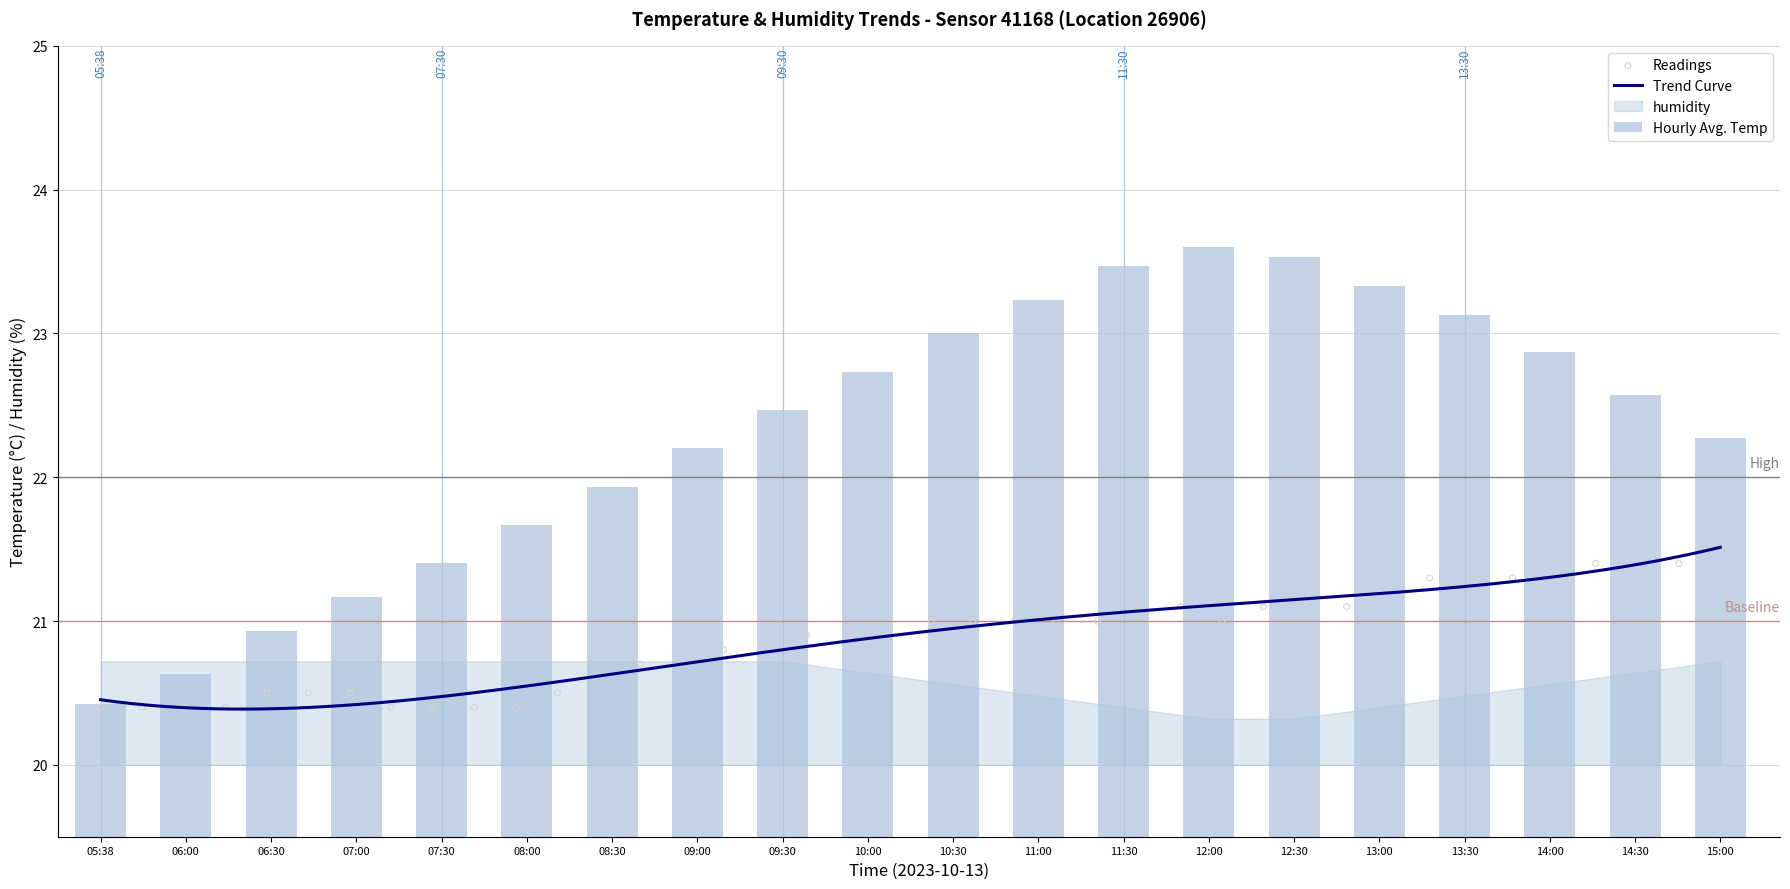

Between 09:00 and 10:30, which is larger?

10:30